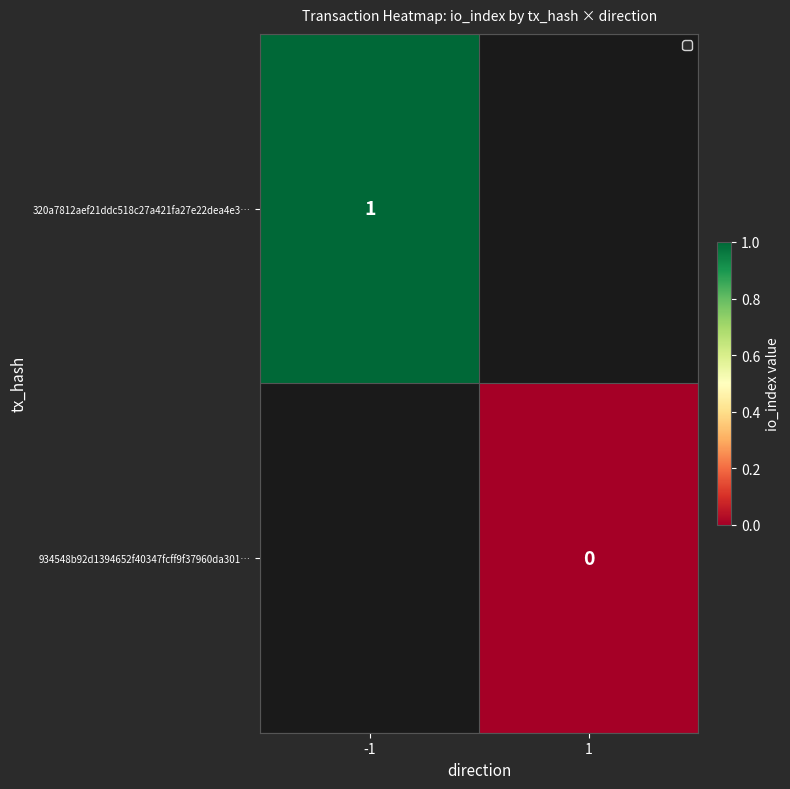

True or false: 320a7812aef21ddc518c27a421fa27e22dea4e3… has a value of 1 at -1.

True